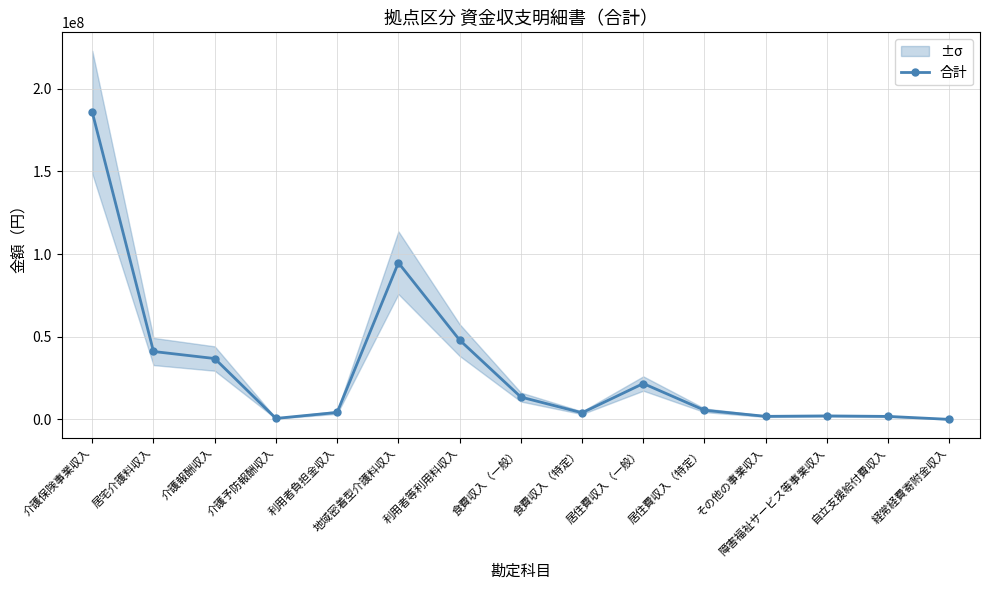

Reading left to right, list all the values displayed in this chart.

185698752	41084498	36822429	631422	4262069	94727190	48006493	13555935	4045726	21714610	5569912	1880571	2152835	1851297	60000